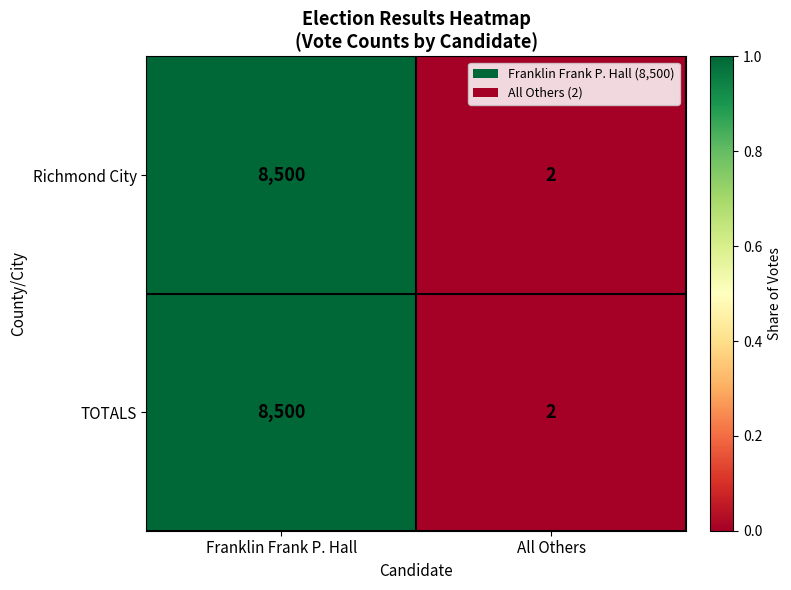

At which category is the sum across all series the highest?

Franklin Frank P. Hall